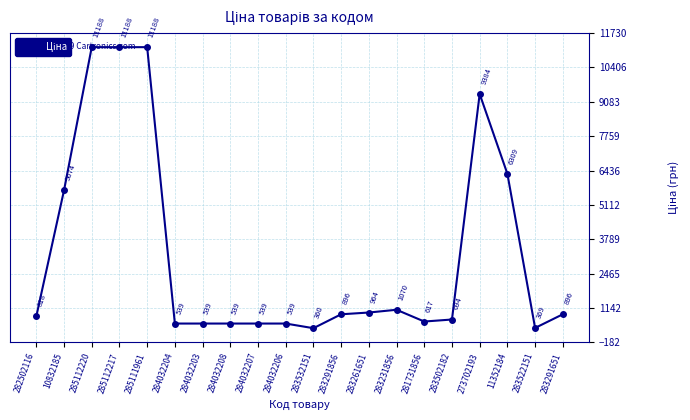

What is the average value?

3215.5